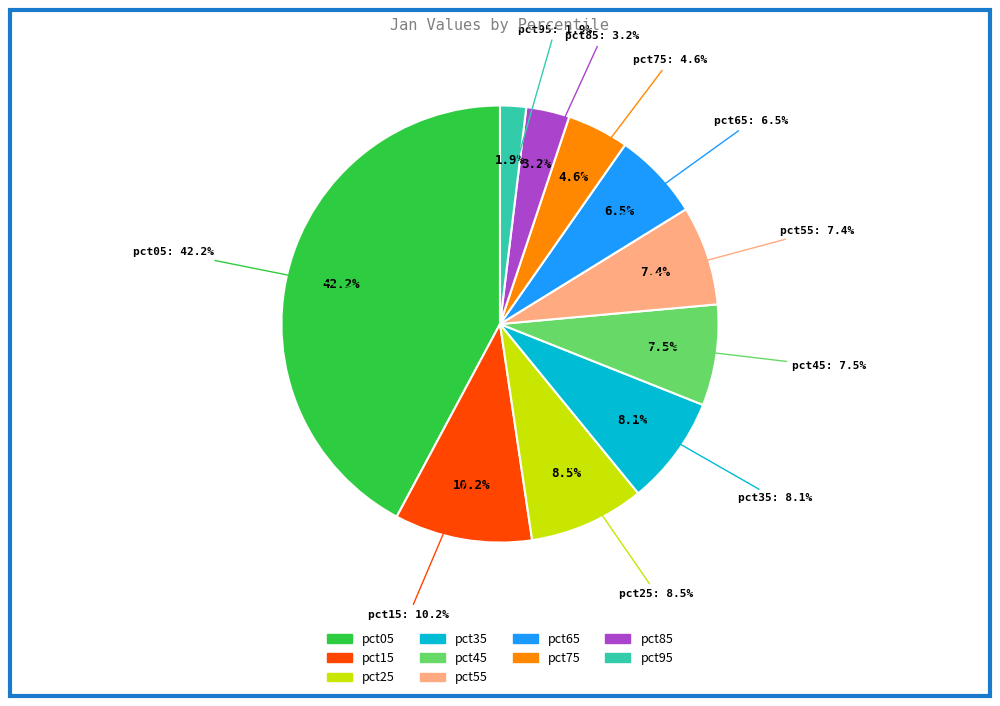

Does pct25 represent more than half of the total?

No